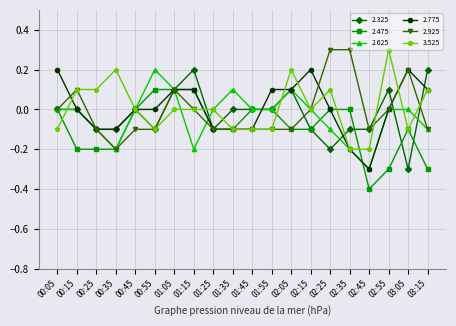

Is it true that 2.925 equals -0.1 at 01:25?

True